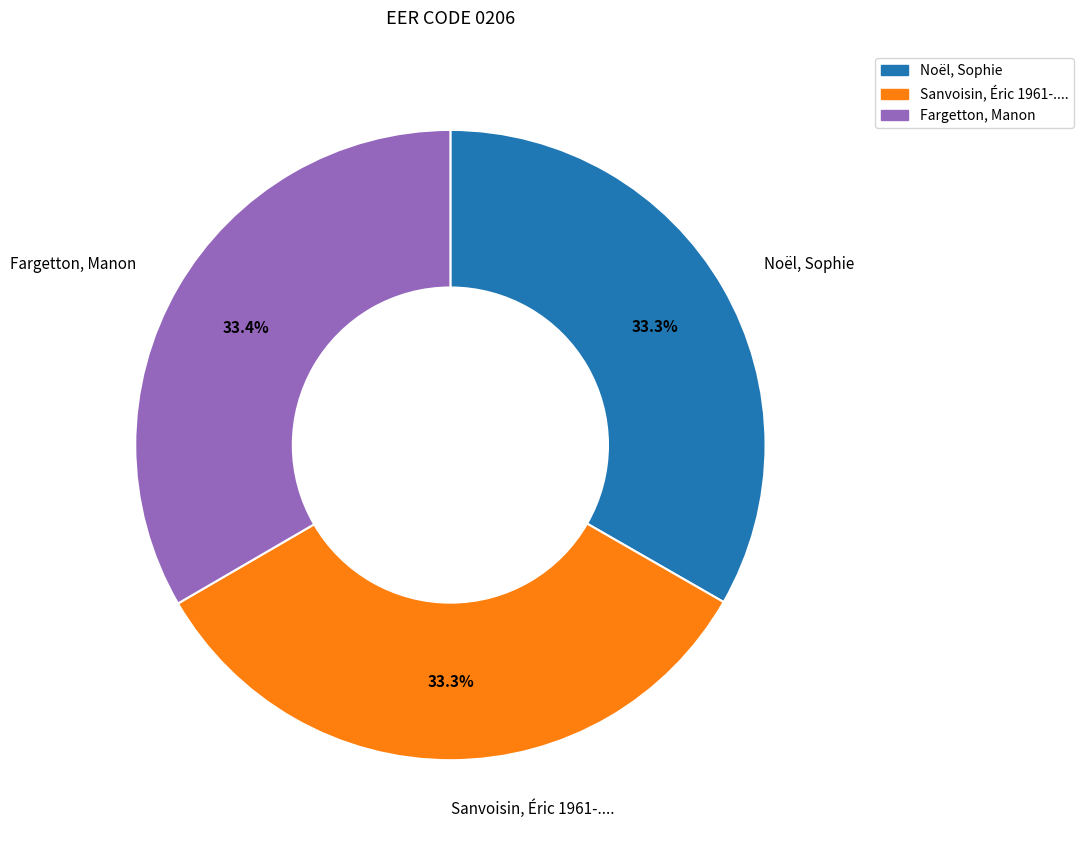

Approximately how many times larger is the value at Sanvoisin, Éric 1961-.... compared to Noël, Sophie?

1.0